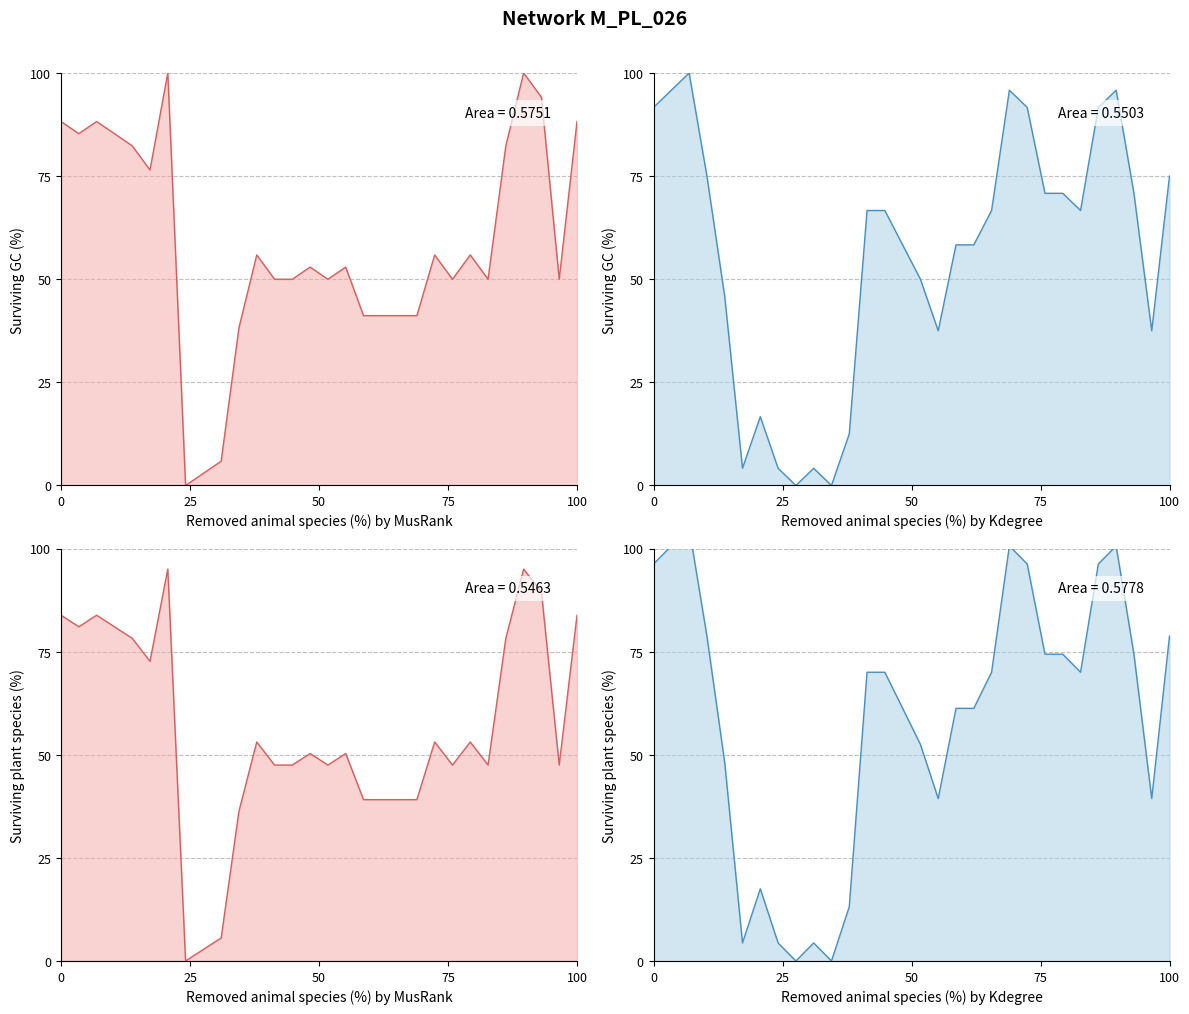

How many data points does each series have?

30